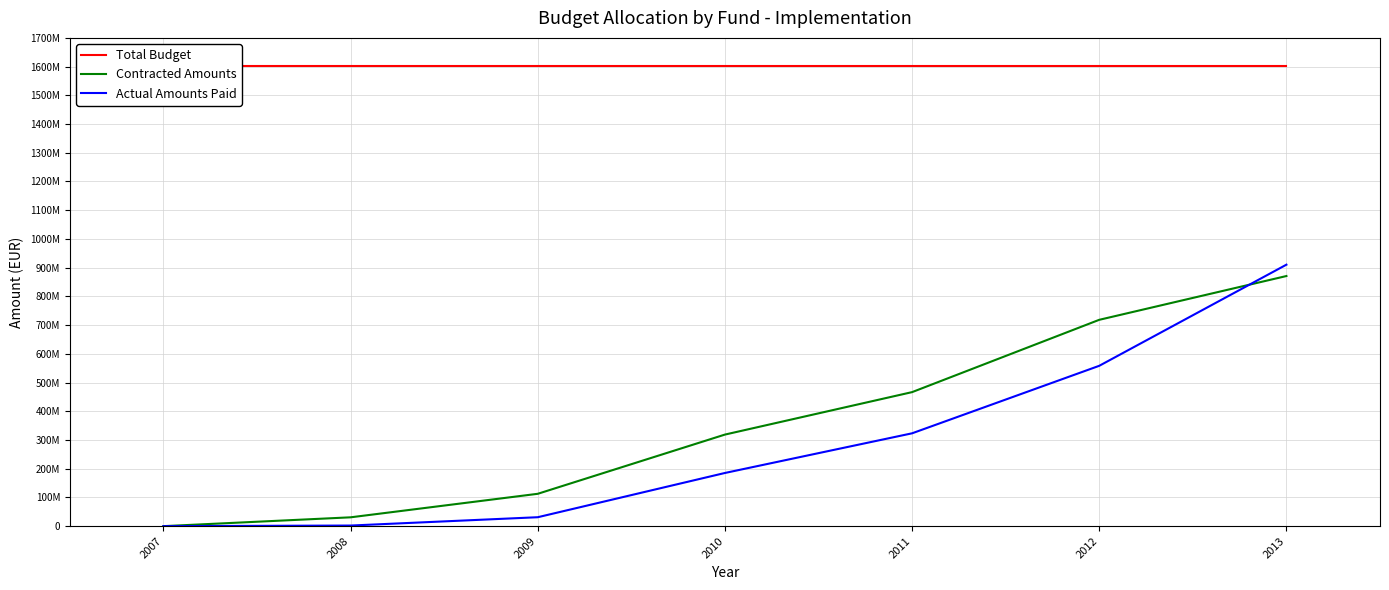

The Actual Amounts Paid series shows -363683683.0 at 2007. True or false?

False